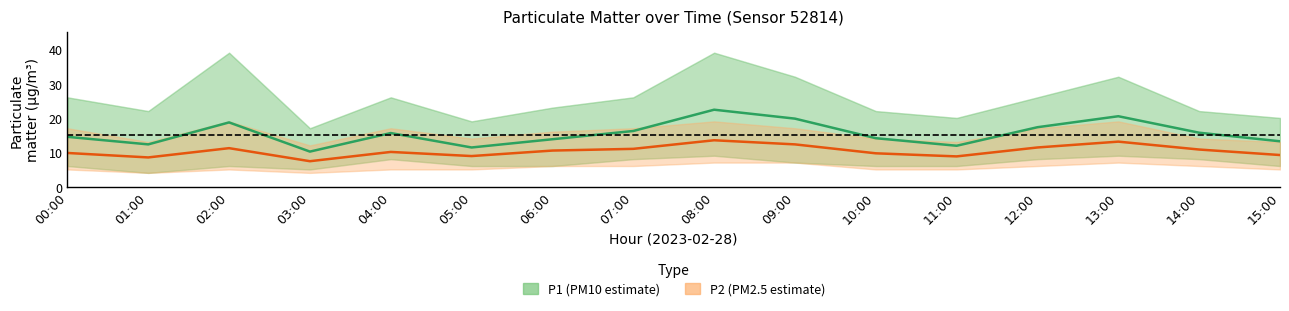

What are all the series names shown in the legend?

P1 (PM10 estimate), P2 (PM2.5 estimate)